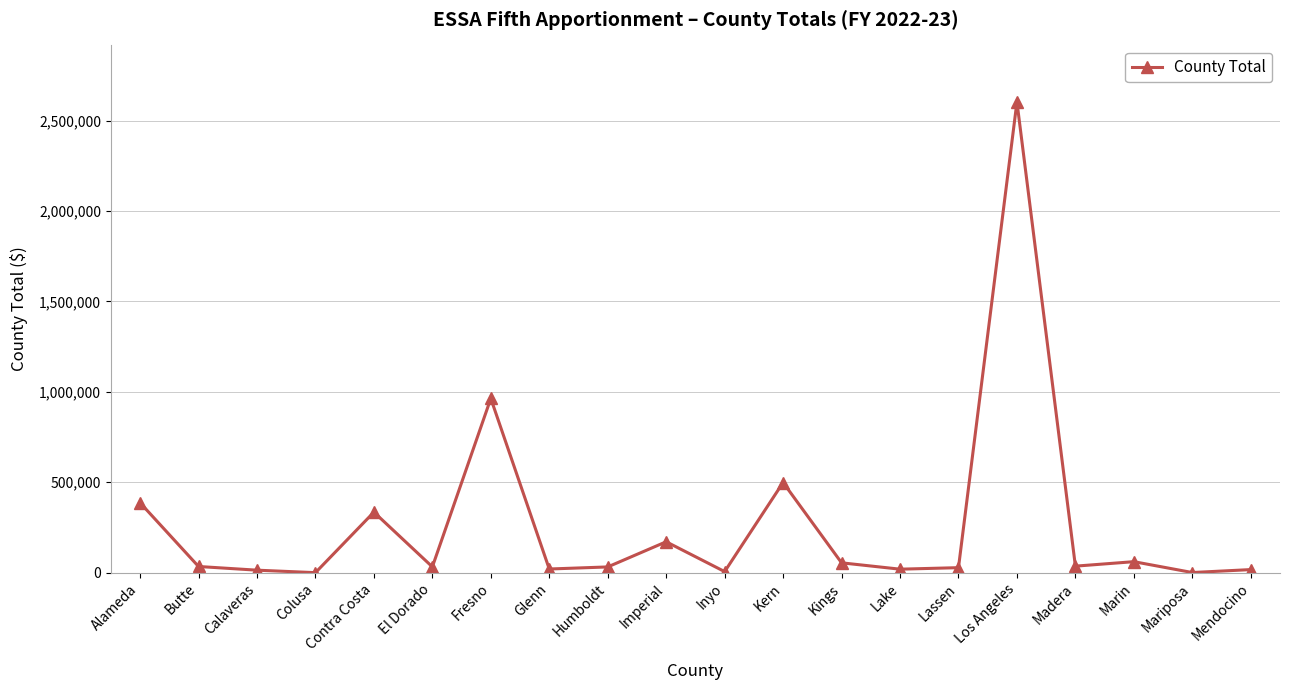

True or false: there are more than 2 points higher than both neighbors.

True